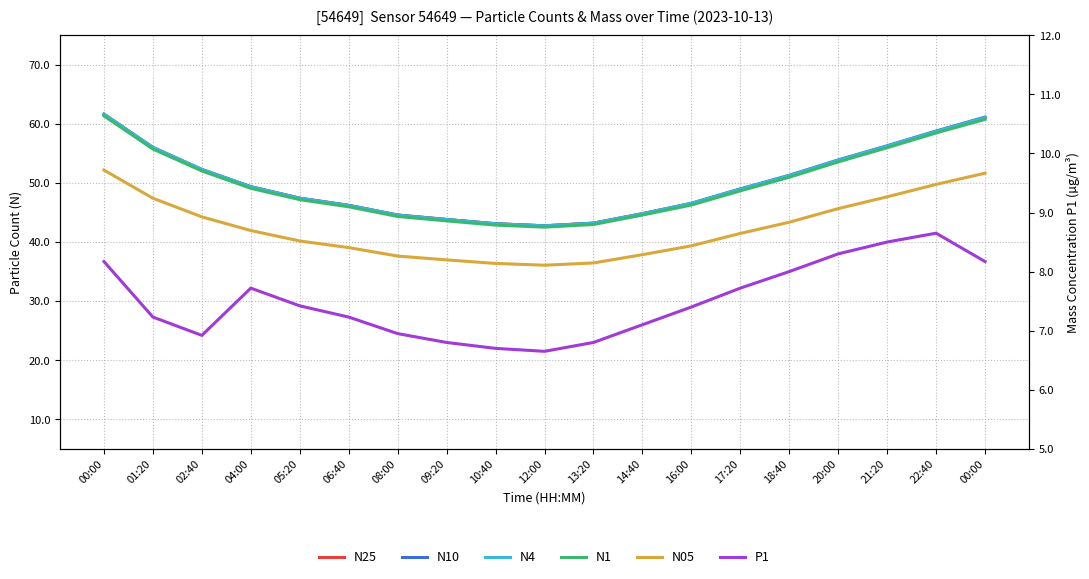

Which has a higher value, 02:40 or 20:00?

20:00